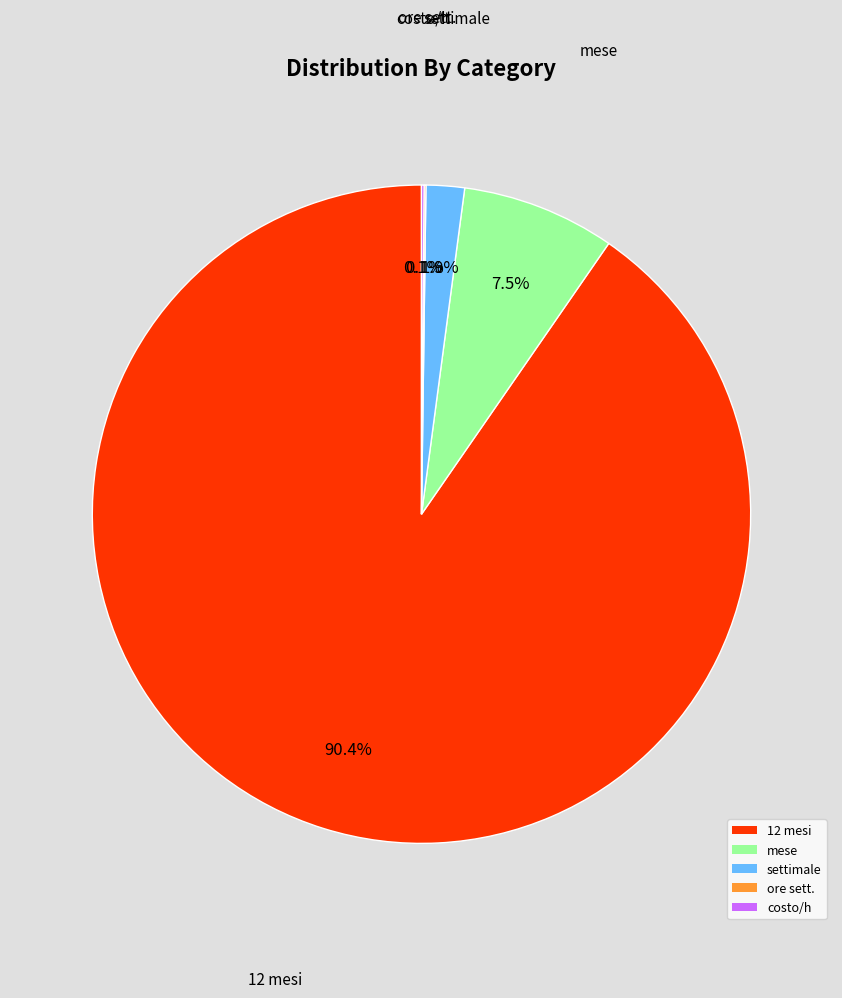

Is there a majority slice in this chart?

Yes